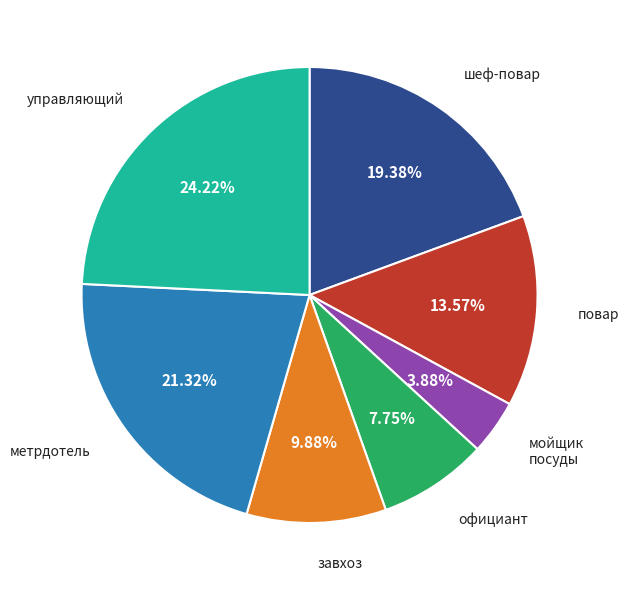

What percentage is the мойщик посуды slice, to the nearest percent?

4%